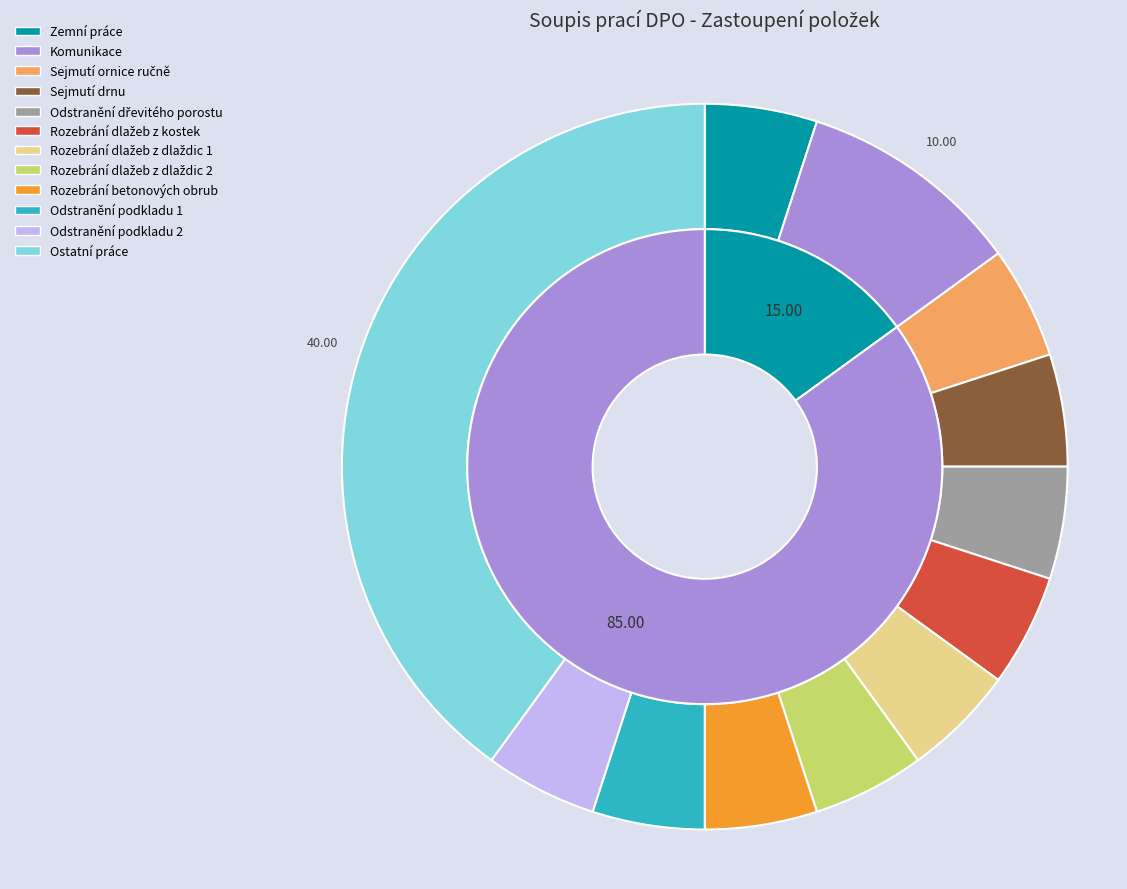

To the nearest percent, what is the combined percentage of Rozebrání dlažeb z dlaždic 1 and Odstranění podkladu 2?

10%